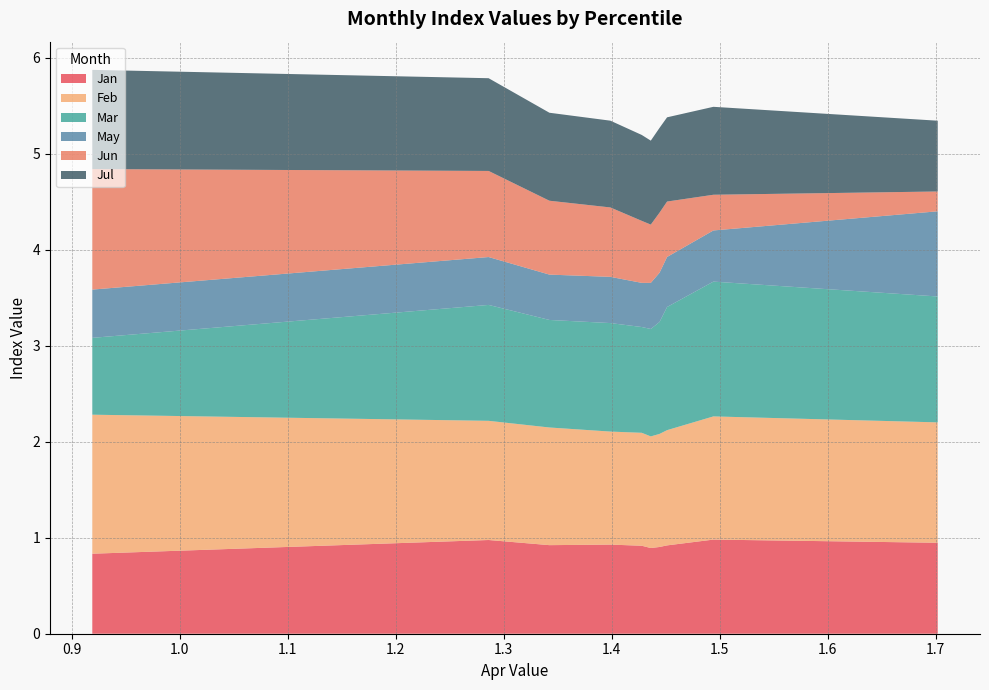

Reading left to right, what are all the values shown in this chart?

Jan: pct05=0.8	pct15=1.0	pct25=0.9	pct35=0.9	pct45=0.9	pct55=0.9	pct65=0.9	pct75=0.9	pct85=1.0	pct95=0.9
Feb: pct05=1.4	pct15=1.2	pct25=1.2	pct35=1.2	pct45=1.2	pct55=1.2	pct65=1.2	pct75=1.2	pct85=1.3	pct95=1.3
Mar: pct05=0.8	pct15=1.2	pct25=1.1	pct35=1.1	pct45=1.1	pct55=1.1	pct65=1.2	pct75=1.3	pct85=1.4	pct95=1.3
May: pct05=0.5	pct15=0.5	pct25=0.5	pct35=0.5	pct45=0.5	pct55=0.5	pct65=0.5	pct75=0.5	pct85=0.5	pct95=0.9
Jun: pct05=1.3	pct15=0.9	pct25=0.8	pct35=0.7	pct45=0.6	pct55=0.6	pct65=0.6	pct75=0.6	pct85=0.4	pct95=0.2
Jul: pct05=1.0	pct15=1.0	pct25=0.9	pct35=0.9	pct45=0.9	pct55=0.9	pct65=0.9	pct75=0.9	pct85=0.9	pct95=0.7